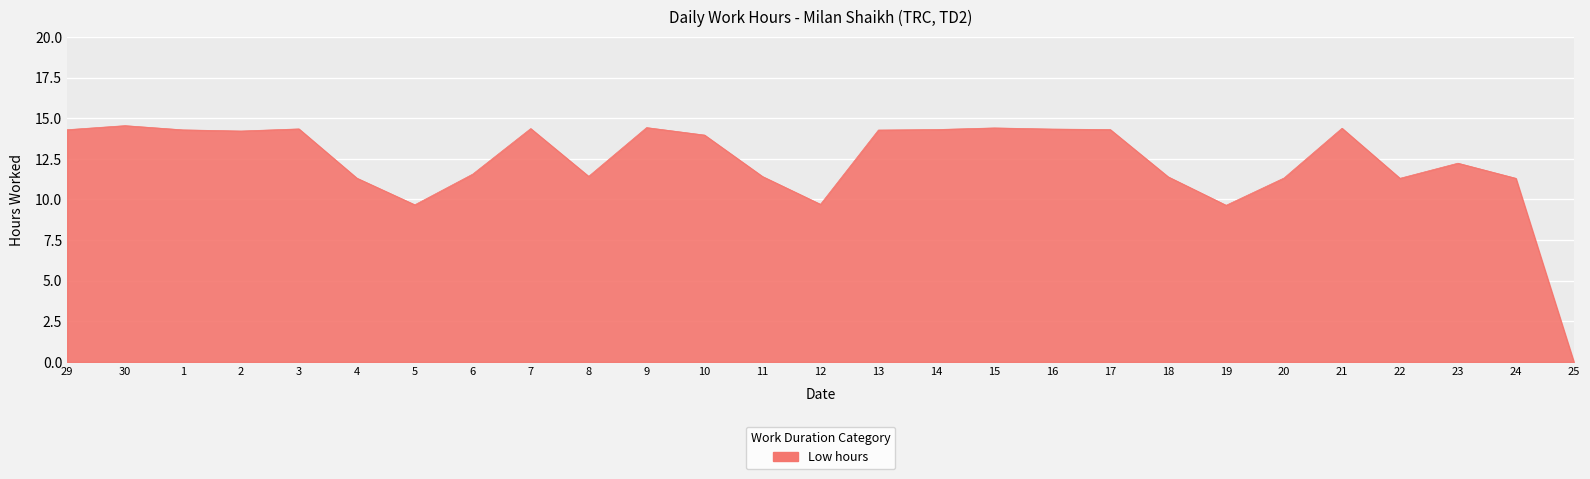

Is it true that the value at 3 is 14.3?

True